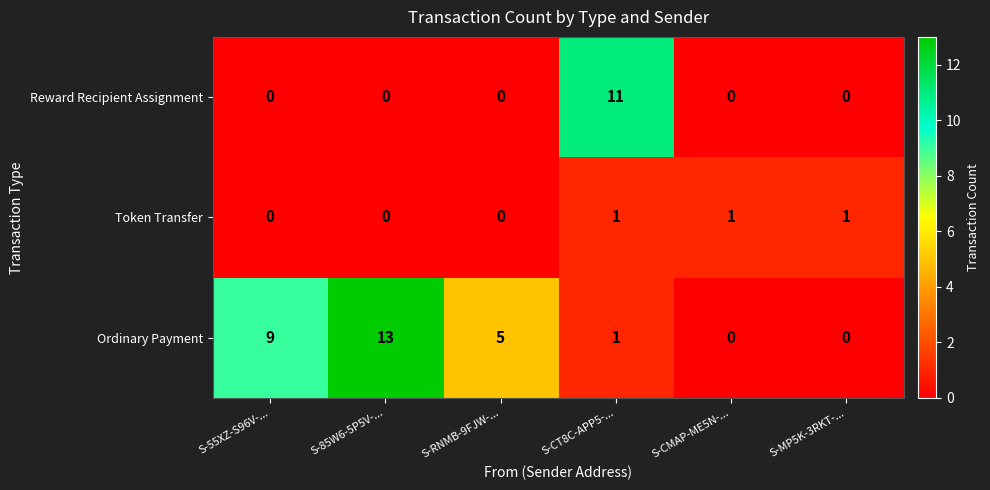

Which series has the largest total across all categories?

Ordinary Payment